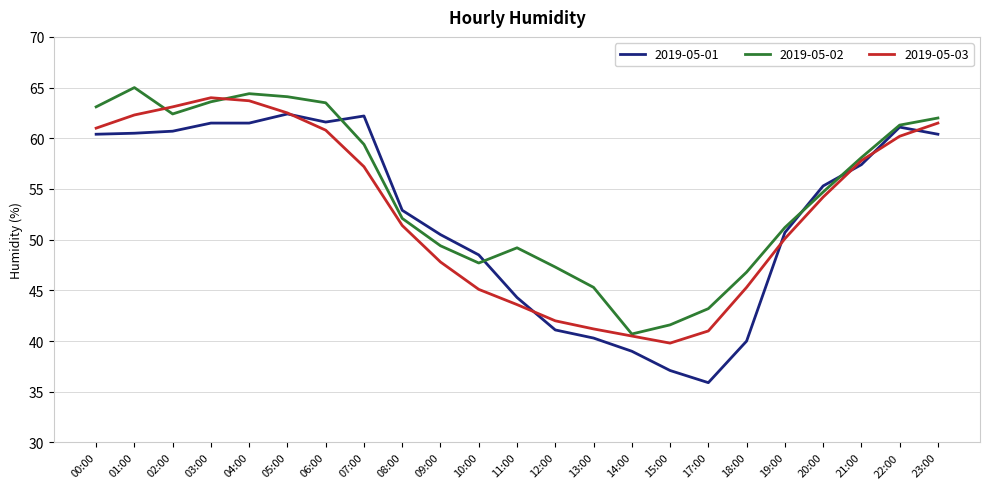

What value does the 2019-05-02 series have at 09:00?

49.4